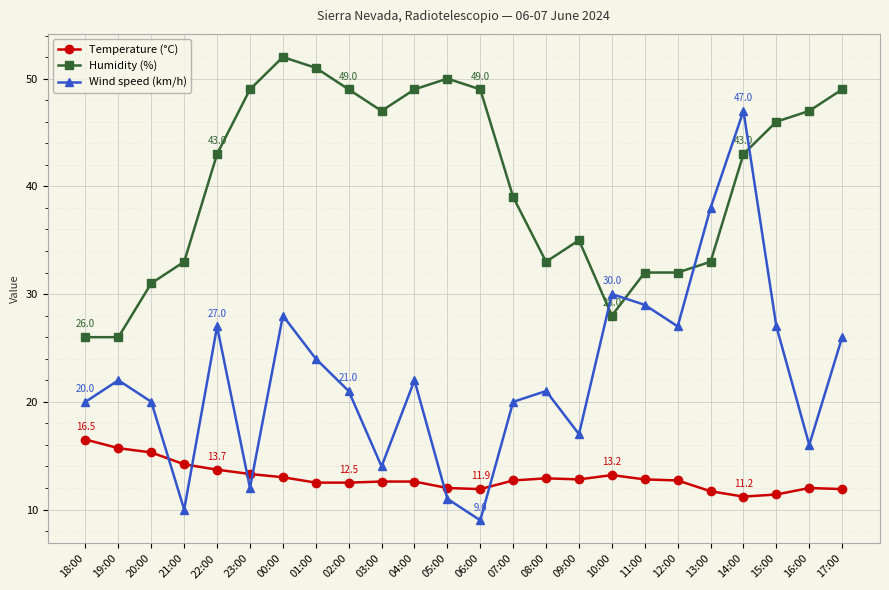

After their last crossing, which series has the higher values: Humidity (%) or Wind speed (km/h)?

Humidity (%)